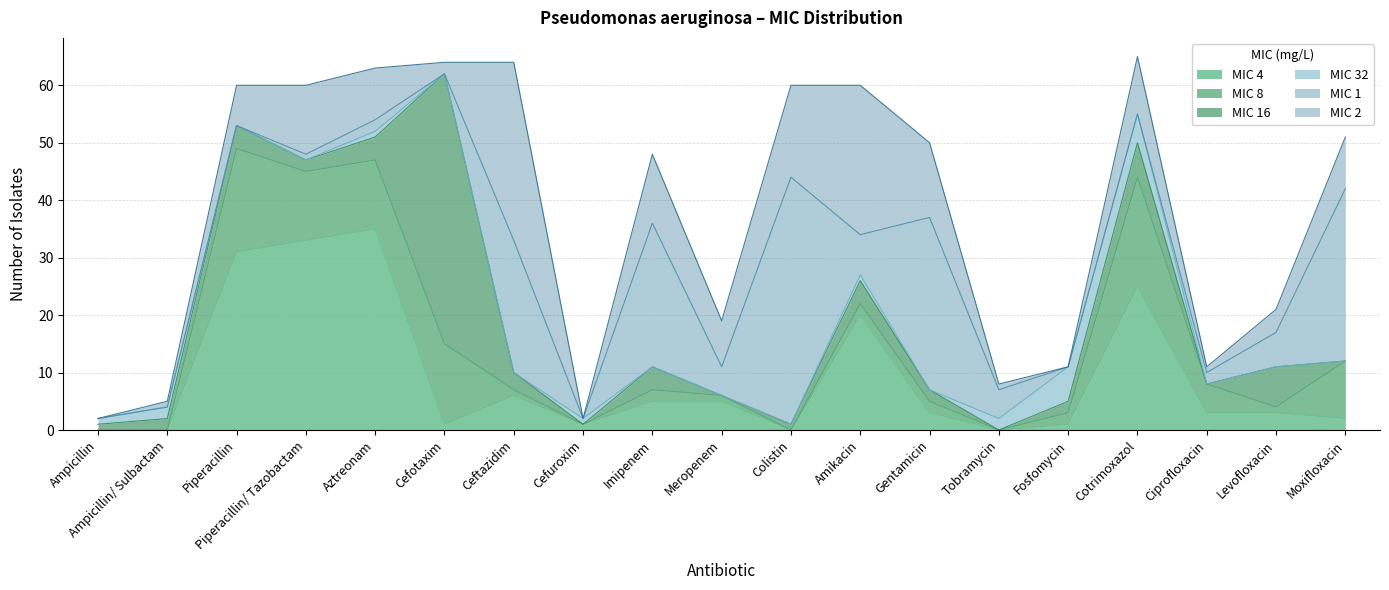

The value of MIC 1 at Piperacillin/ Tazobactam is 1. True or false?

True